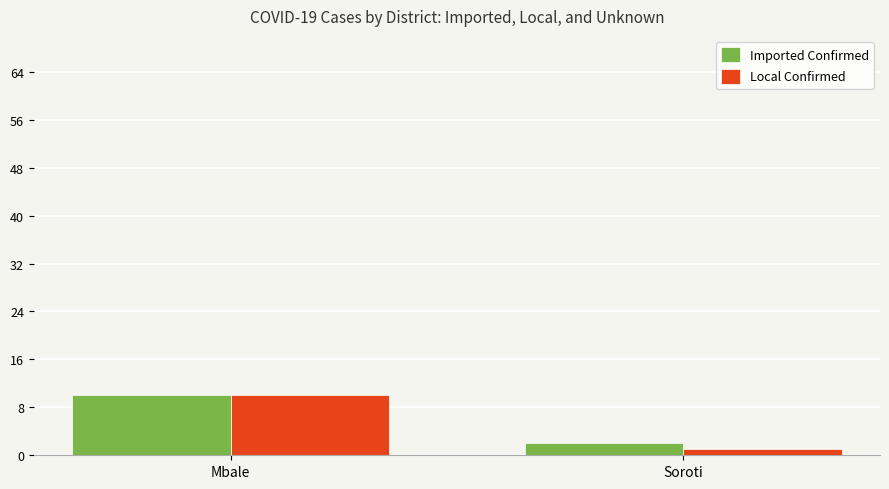

The value of Local Confirmed at Mbale is 17. True or false?

False